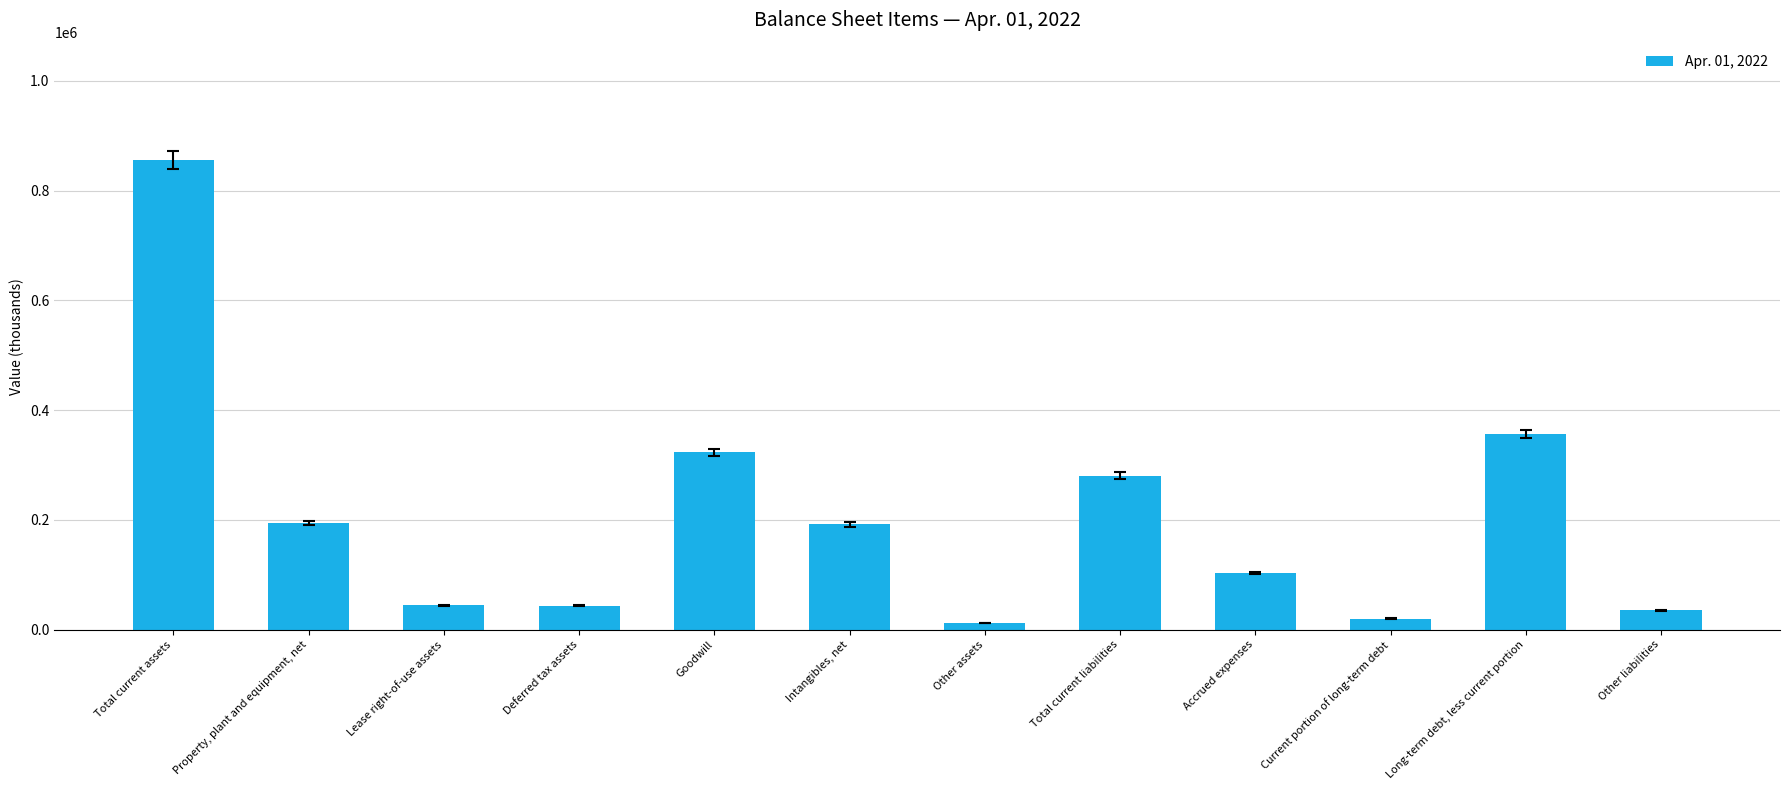

Rank the categories by value from lowest to highest.

Other assets, Current portion of long-term debt, Other liabilities, Deferred tax assets, Lease right-of-use assets, Accrued expenses, Intangibles, net, Property, plant and equipment, net, Total current liabilities, Goodwill, Long-term debt, less current portion, Total current assets